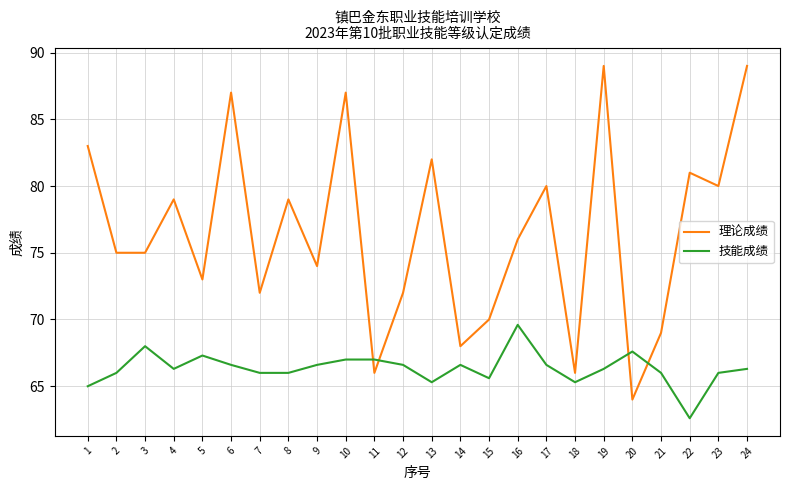

Between which two adjacent categories do 技能成绩 and 理论成绩 first intersect?

10 and 11